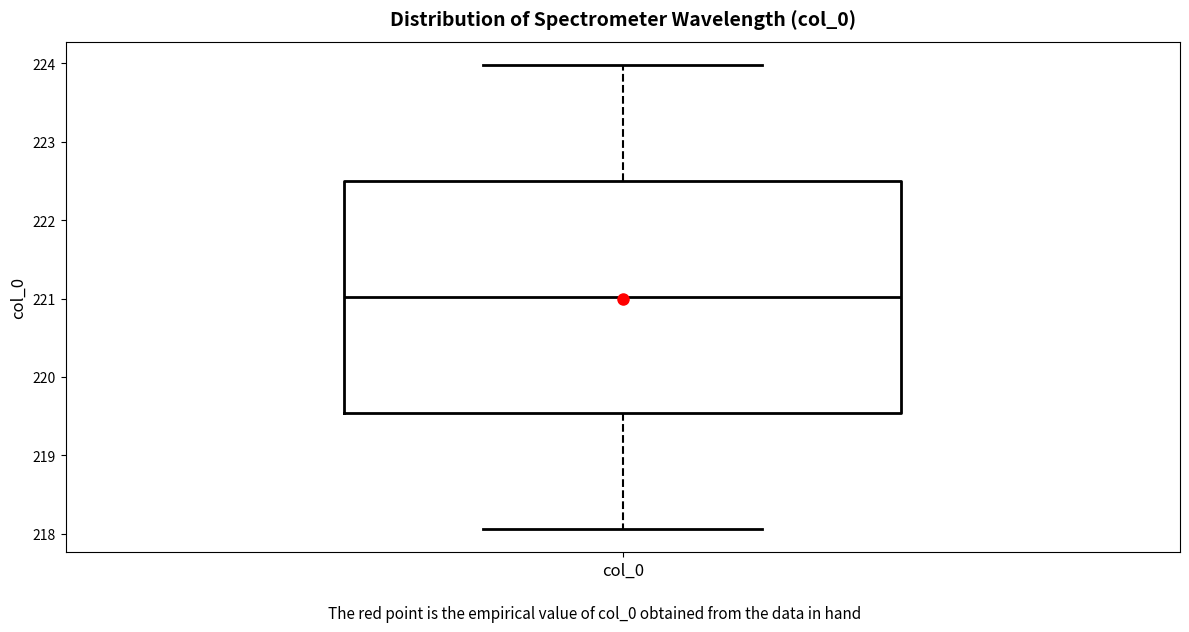

Read this box plot against the y-axis: the position of the median line, the range covered by the box, and the ends of both whiskers. The values are not printed on the chart, so give them approximately, as read against the axis.

median 221.0, box 219.5 to 222.5, whiskers 218.1 to 224.0